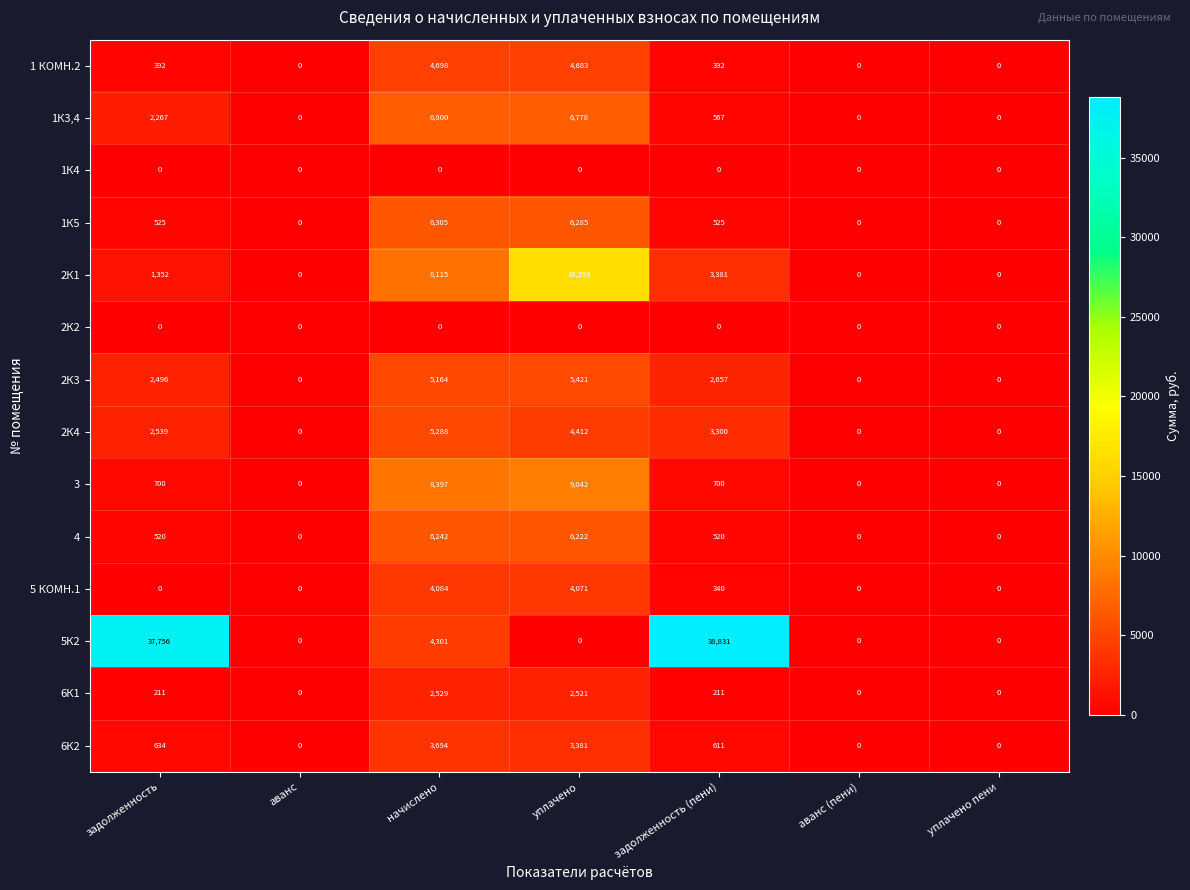

Between начислено and уплачено пени, which series saw the biggest shift?

3